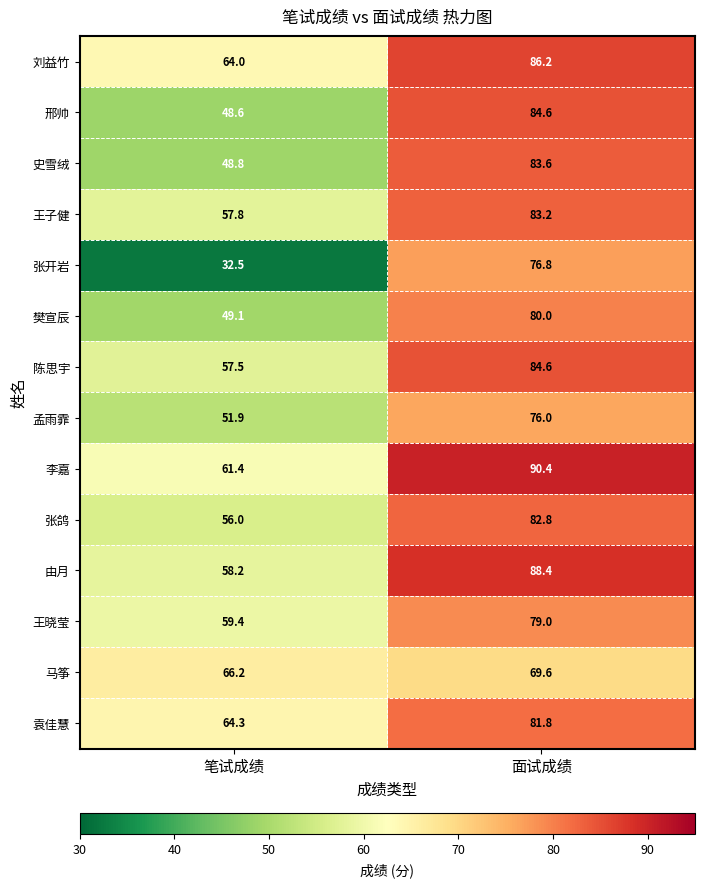

Which series has the largest range (max minus min)?

张开岩